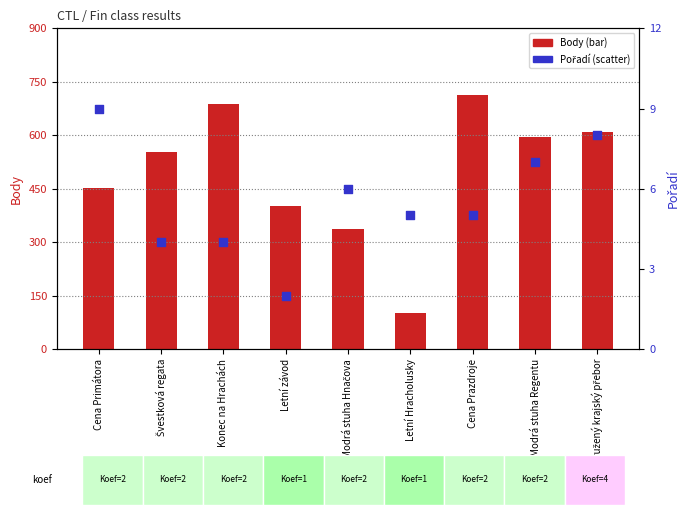

Is the value of Body at Cena Primátora greater than the value of Pořadí at Cena Prazdroje?

Yes